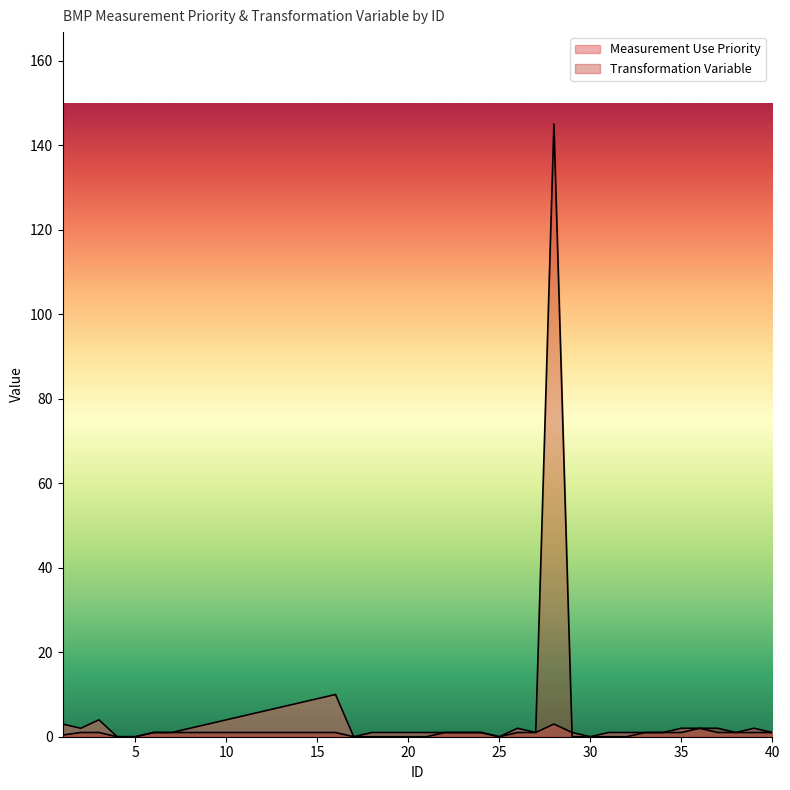

Which label corresponds to the smallest value in the chart?

4